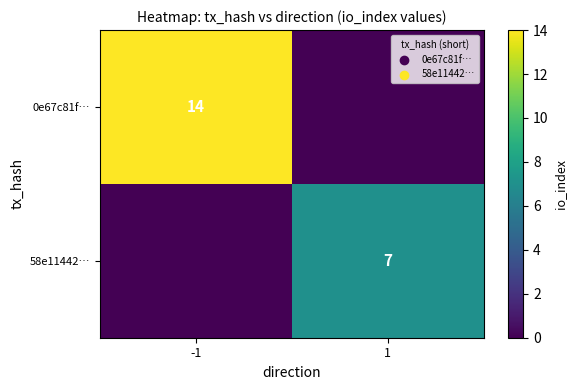

The 58e11442… series shows 4 at 1. True or false?

False